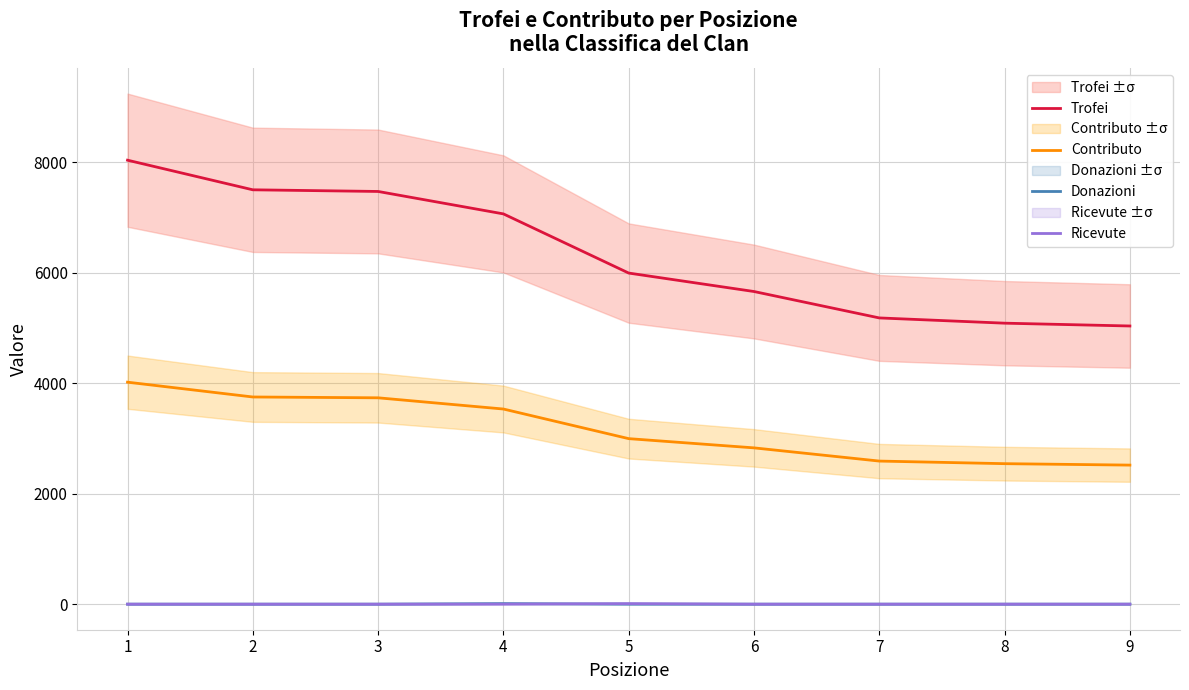

What is the total value across all series at 8?

7629